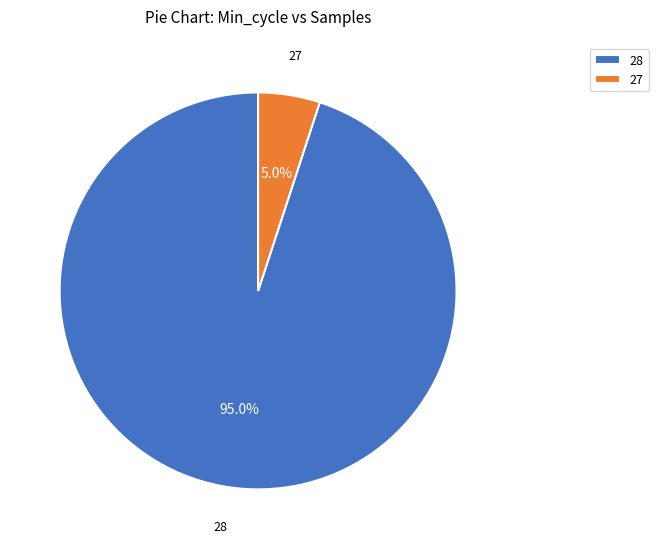

What is the largest slice in the pie chart?

28